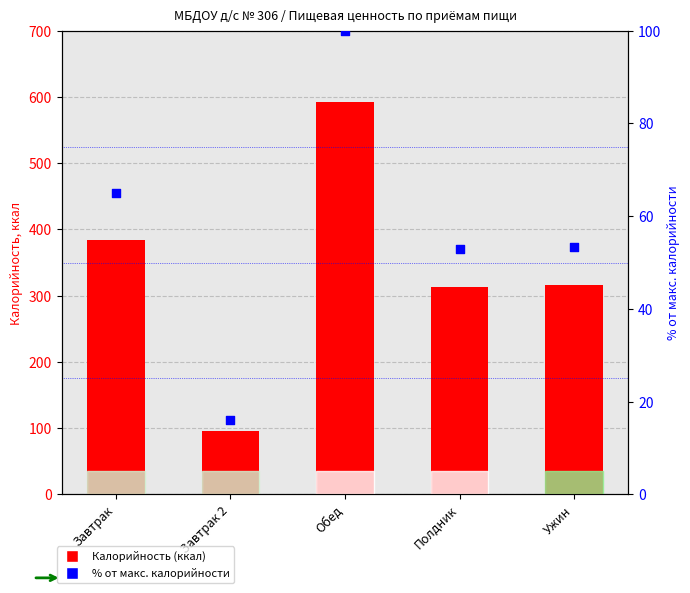

Which series has the widest spread of Y values?

Калорийность (ккал)